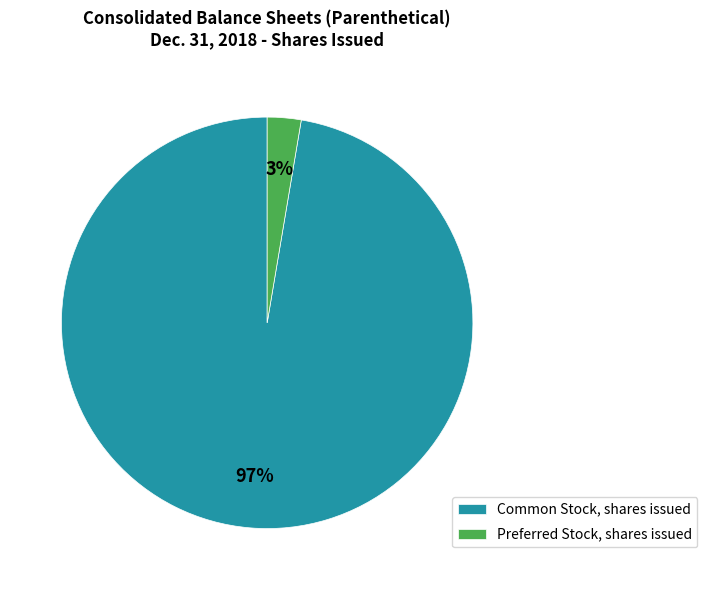

Count the number of slices in the pie.

2